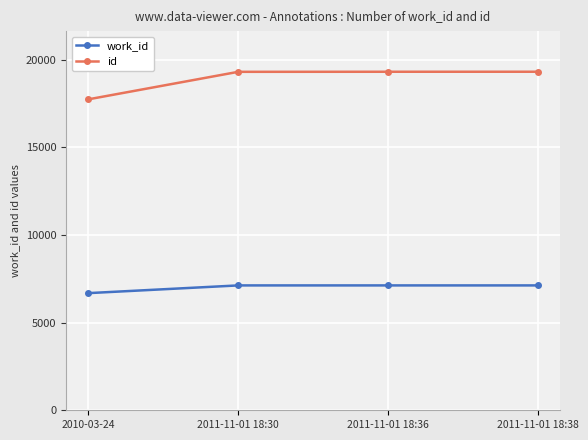

Rank the series by their average value, from lowest to highest.

work_id, id